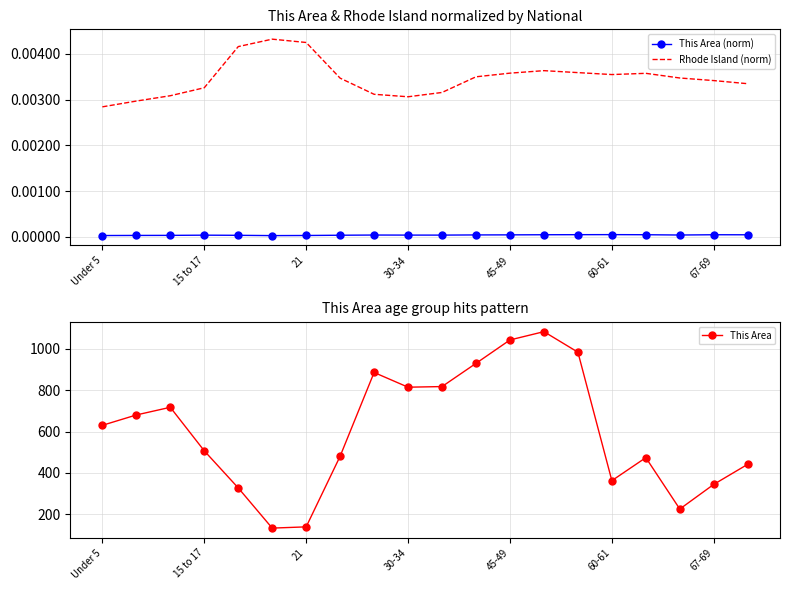

True or false: Rhode Island (norm) and This Area (norm) cross at least once.

False